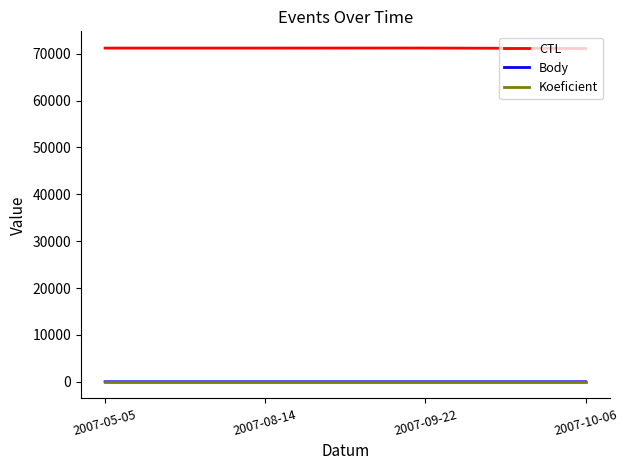

True or false: CTL and Koeficient intersect in this chart.

False